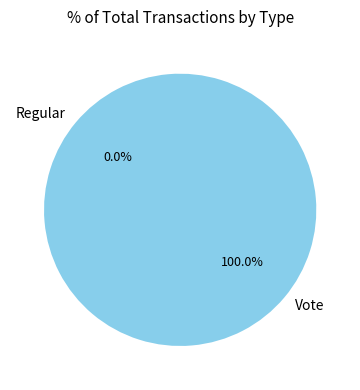

Is there any slice that represents more than half of the pie?

Yes